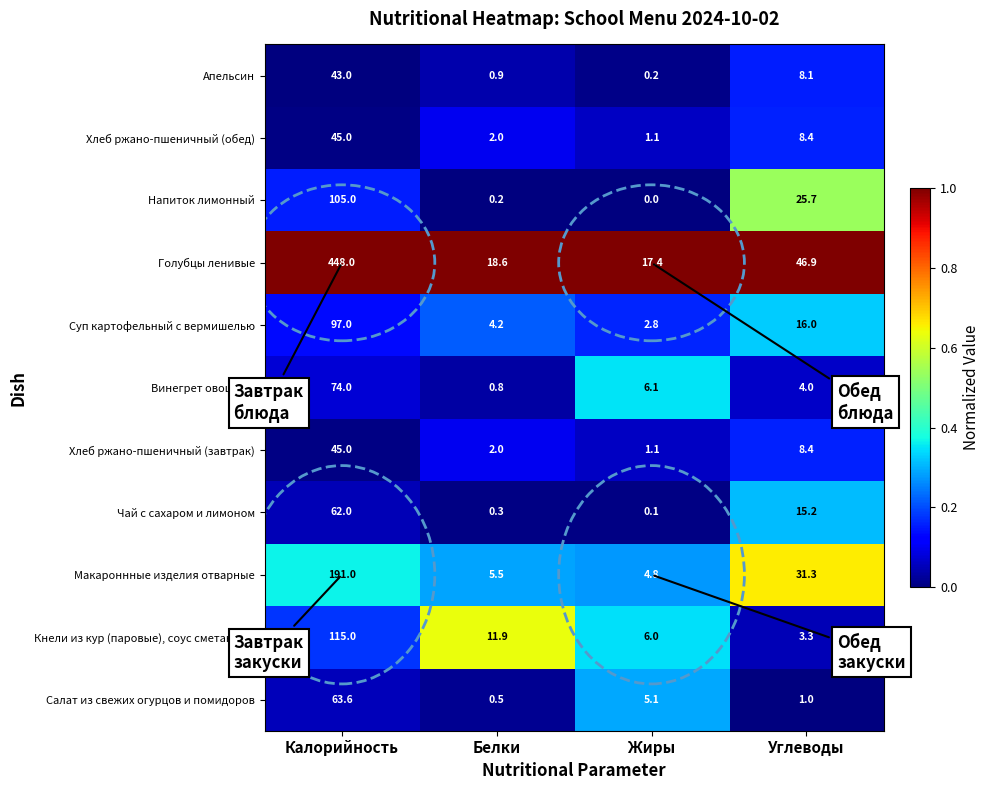

Is it true that Макароннные изделия отварные equals 5.5 at Белки?

True